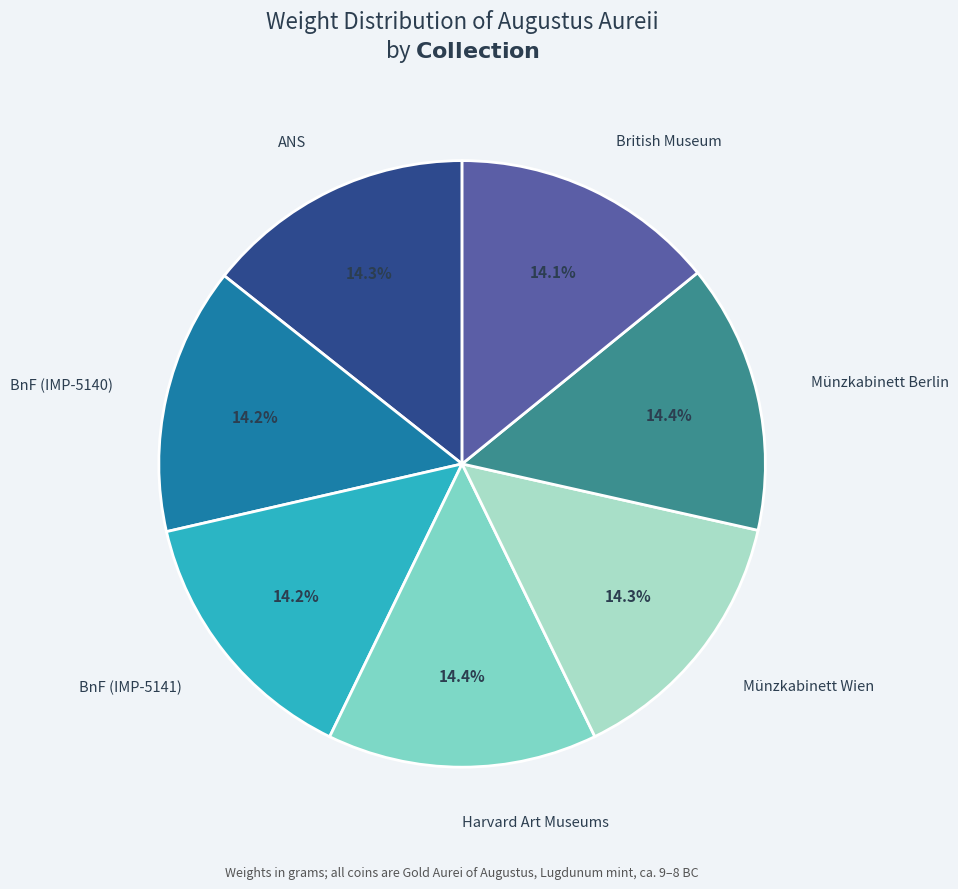

Does any single category account for the majority?

No